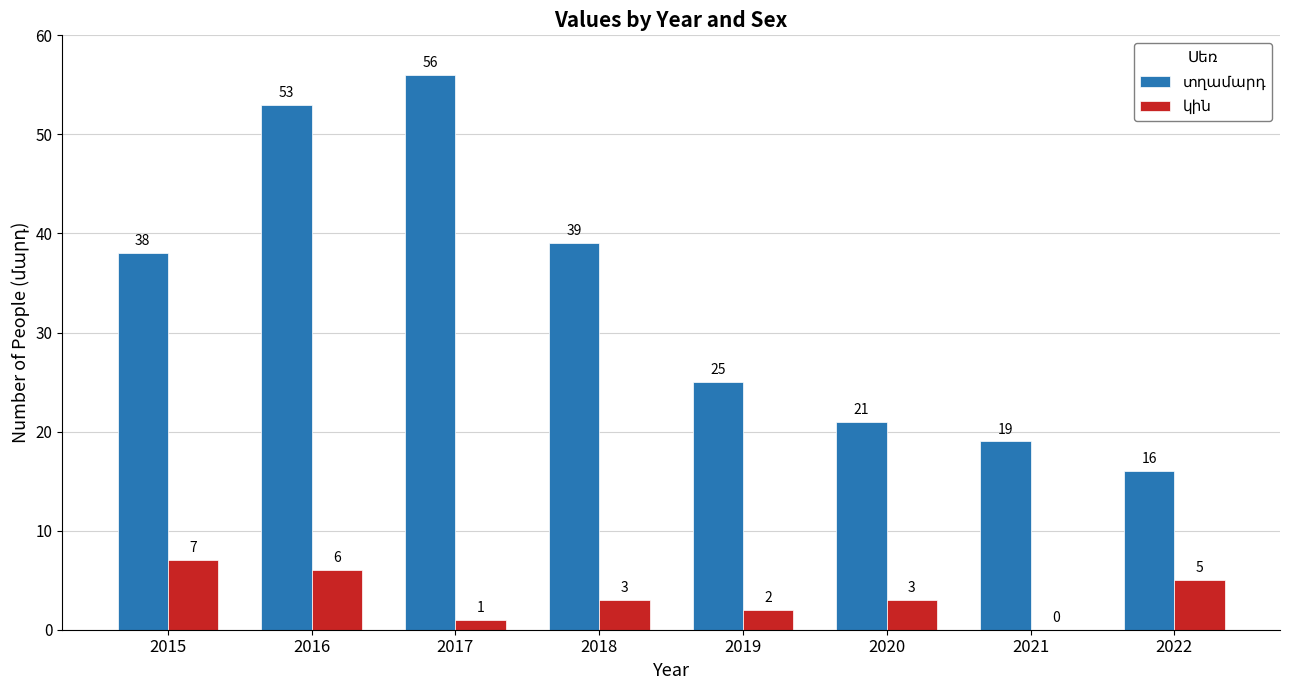

At which category is the sum across all series the highest?

2016